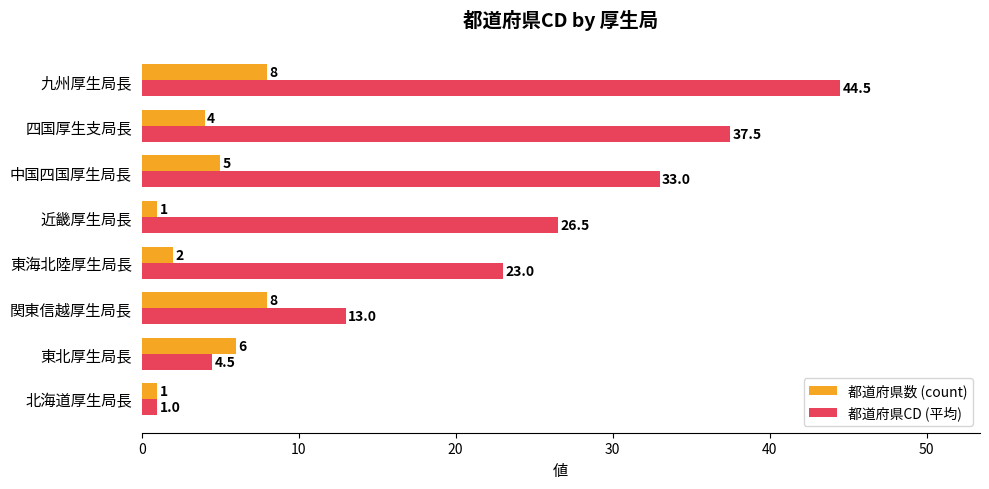

What is the highest value of the 都道府県CD (平均) series?

44.5